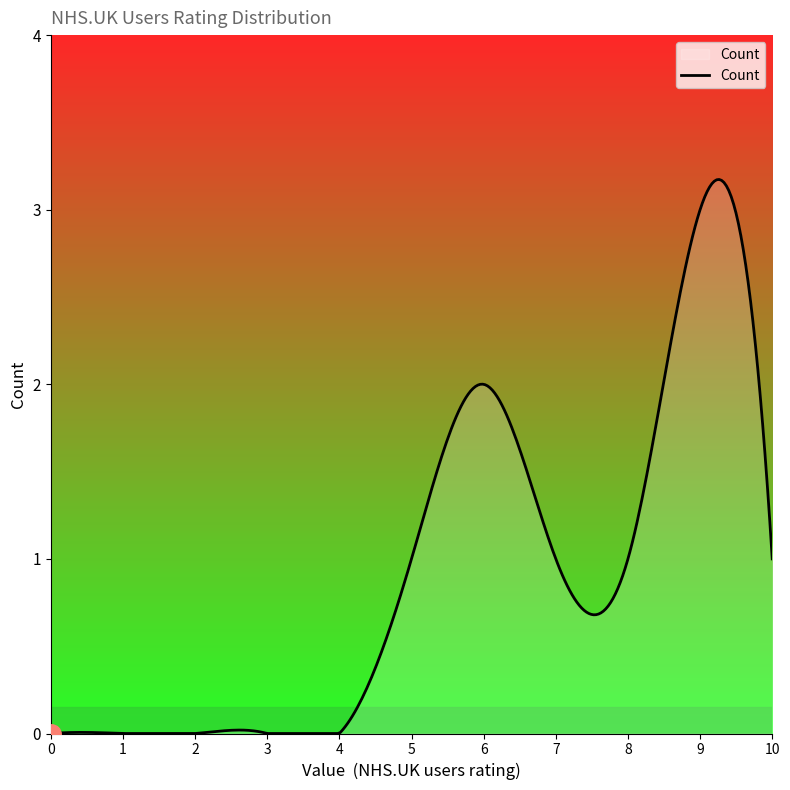

How many lines are shown in the chart?

1